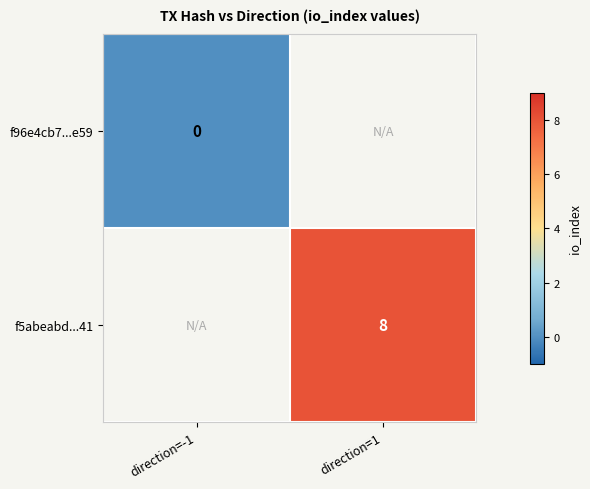

True or false: f5abeabd...41 has a value of 8 at direction=1.

True